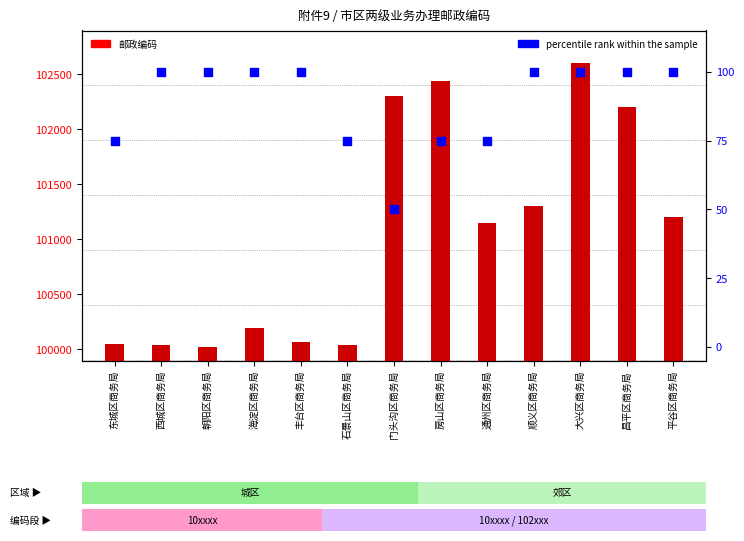

Which series reaches the minimum Y coordinate?

percentile rank within the sample